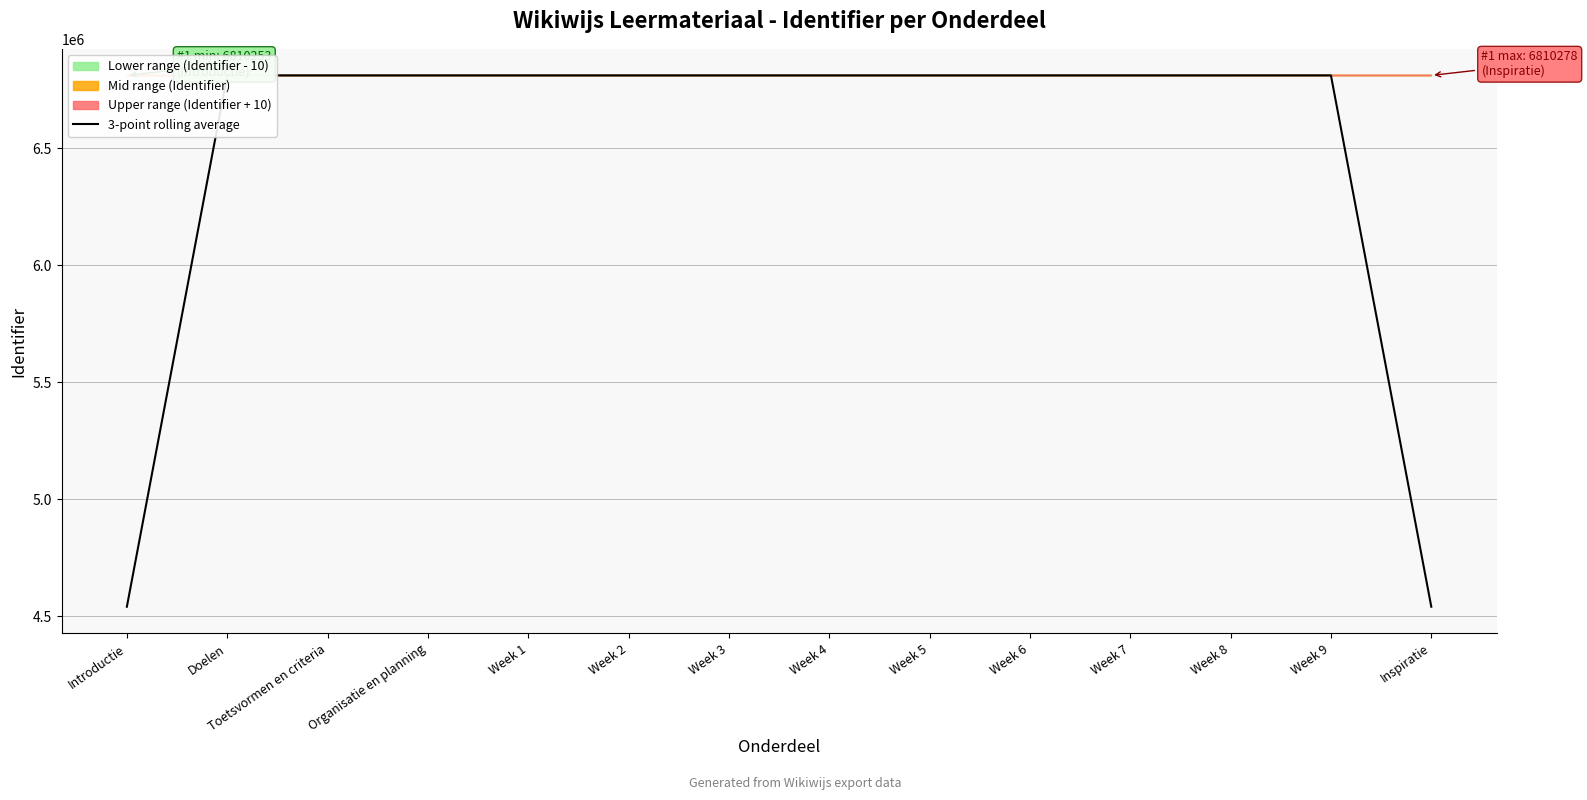

At which label is the value closest to 5675222?

Doelen